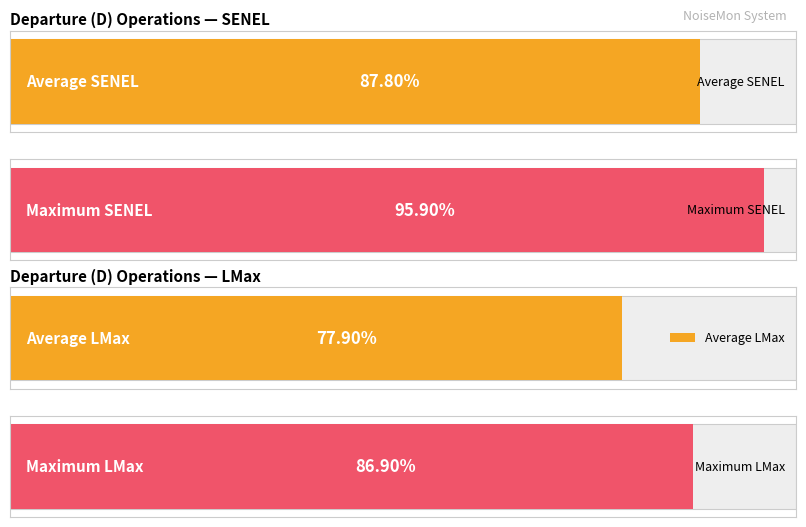

How many bars are there in each group?

2